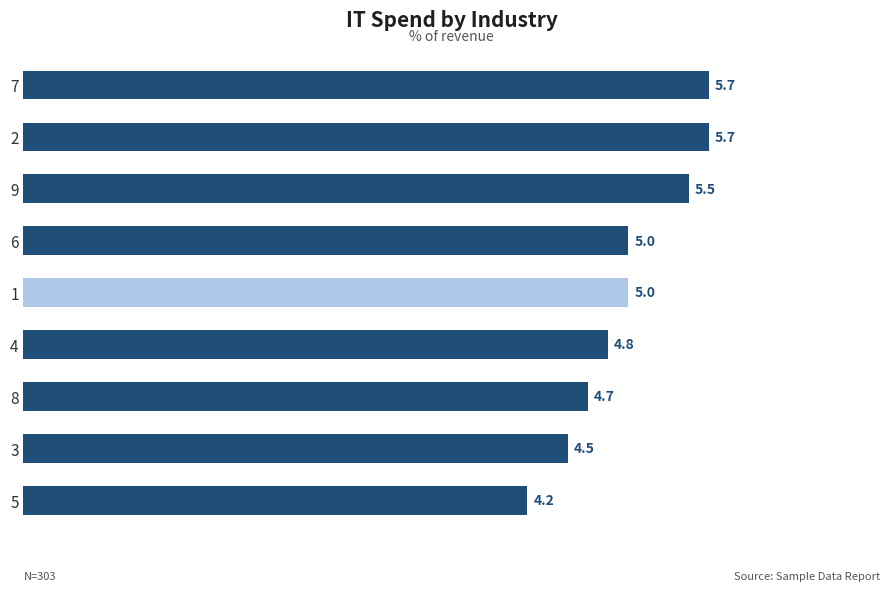

Is it true that the value at 5 is 4.2?

True